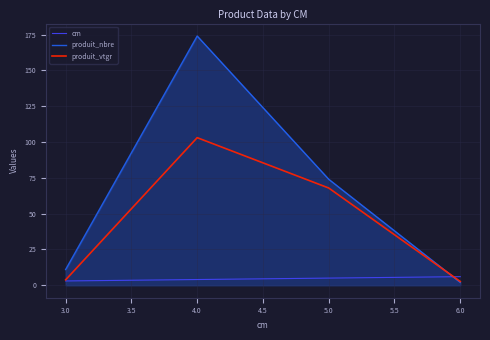

Which series has the largest range (max minus min)?

produit_nbre